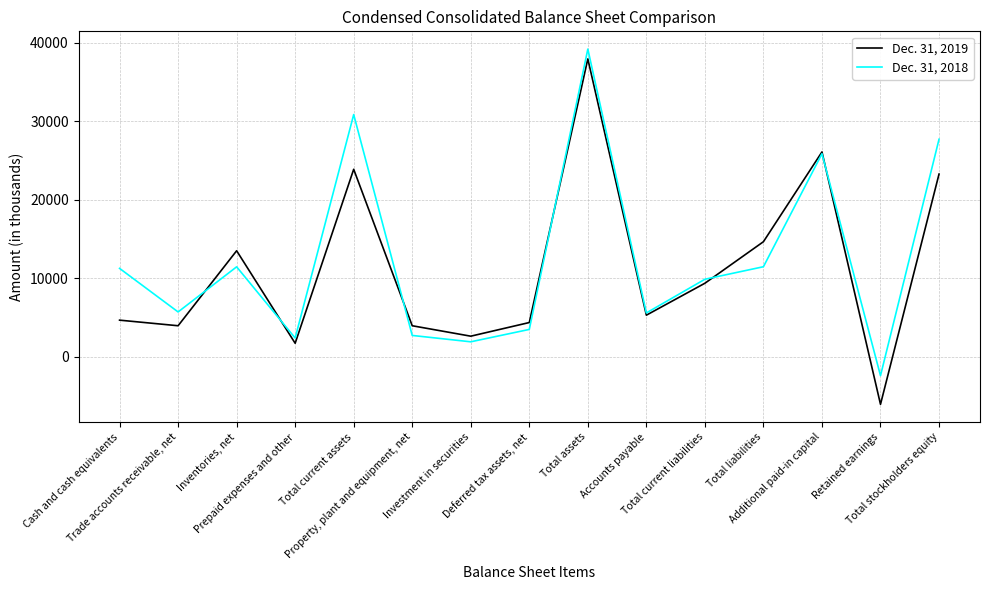

What is the maximum value shown in the chart?

39191